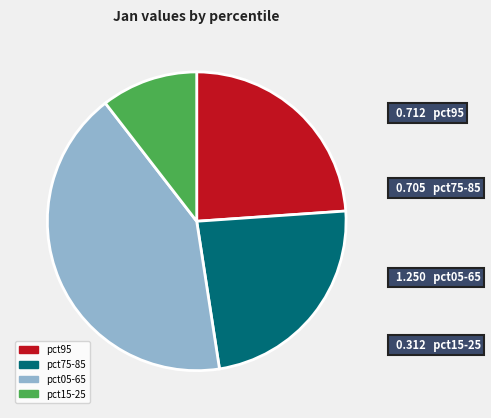

Do pct05-65 and pct75-85 together represent more than half of the pie?

Yes